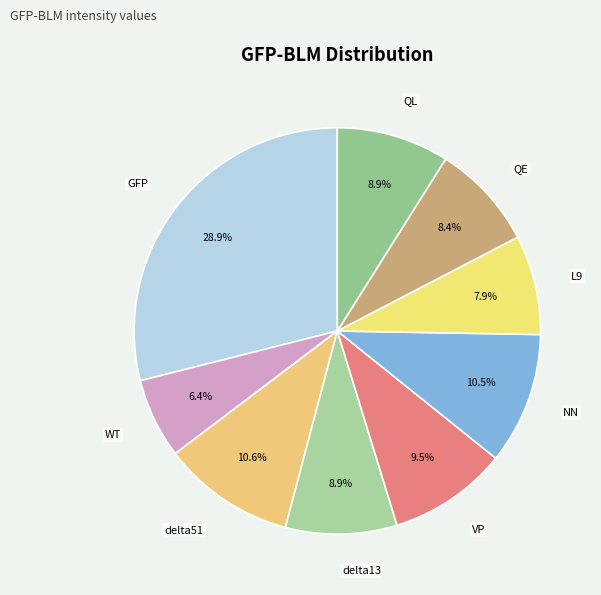

What is the ratio of the value at delta51 to the value at WT?

1.7